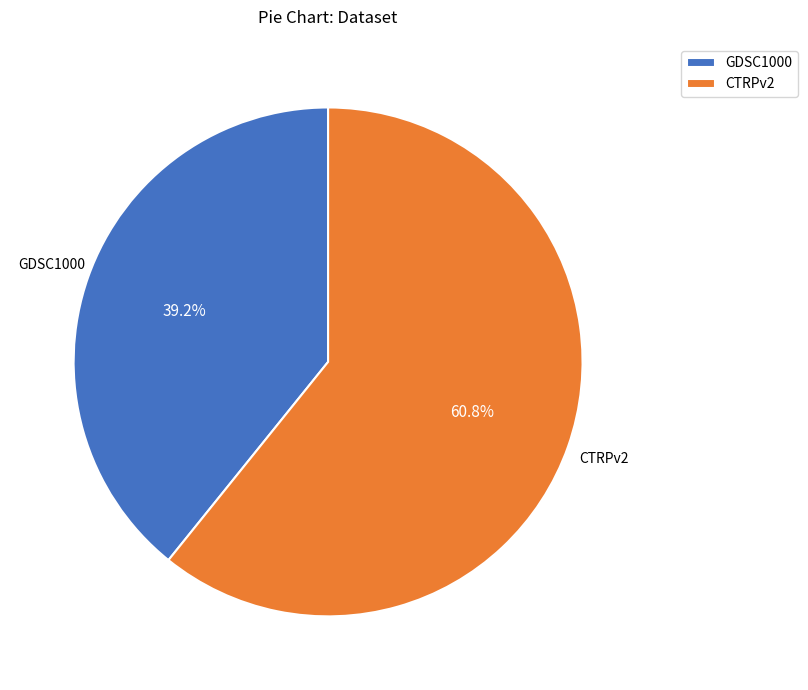

Between CTRPv2 and GDSC1000, which is larger?

CTRPv2